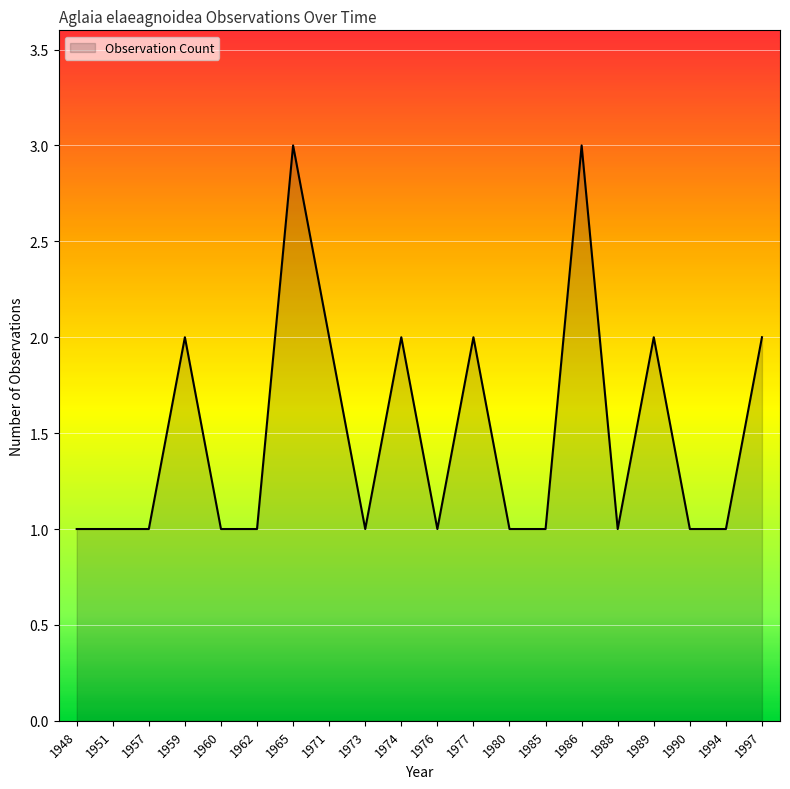

What is the ratio of the value at 1951 to the value at 1957?

1.0